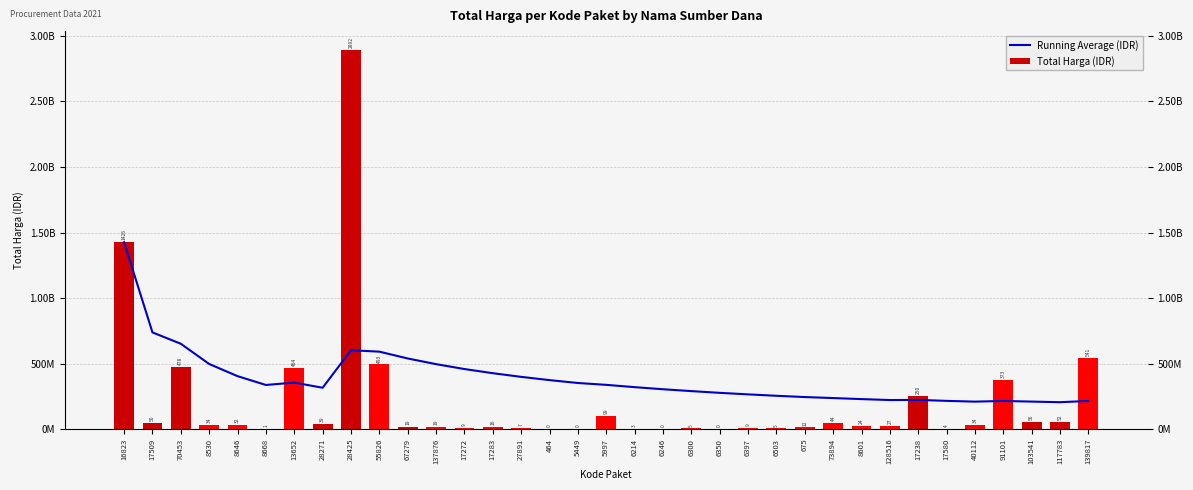

What is the value of the Running Average (IDR) bar at the 23rd from the left?

264989964.6